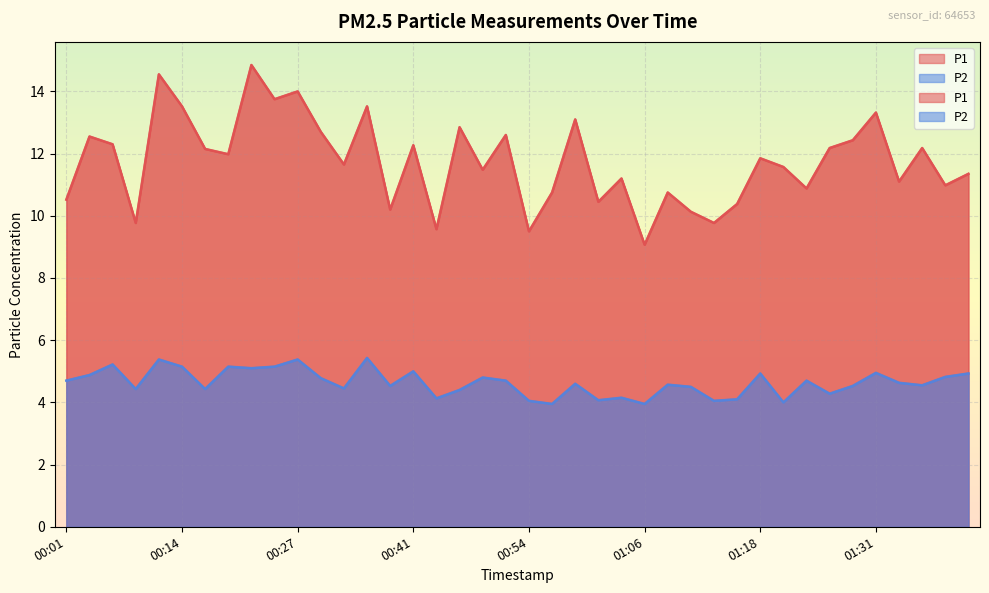

At which label is P2 closest to 4?

01:21